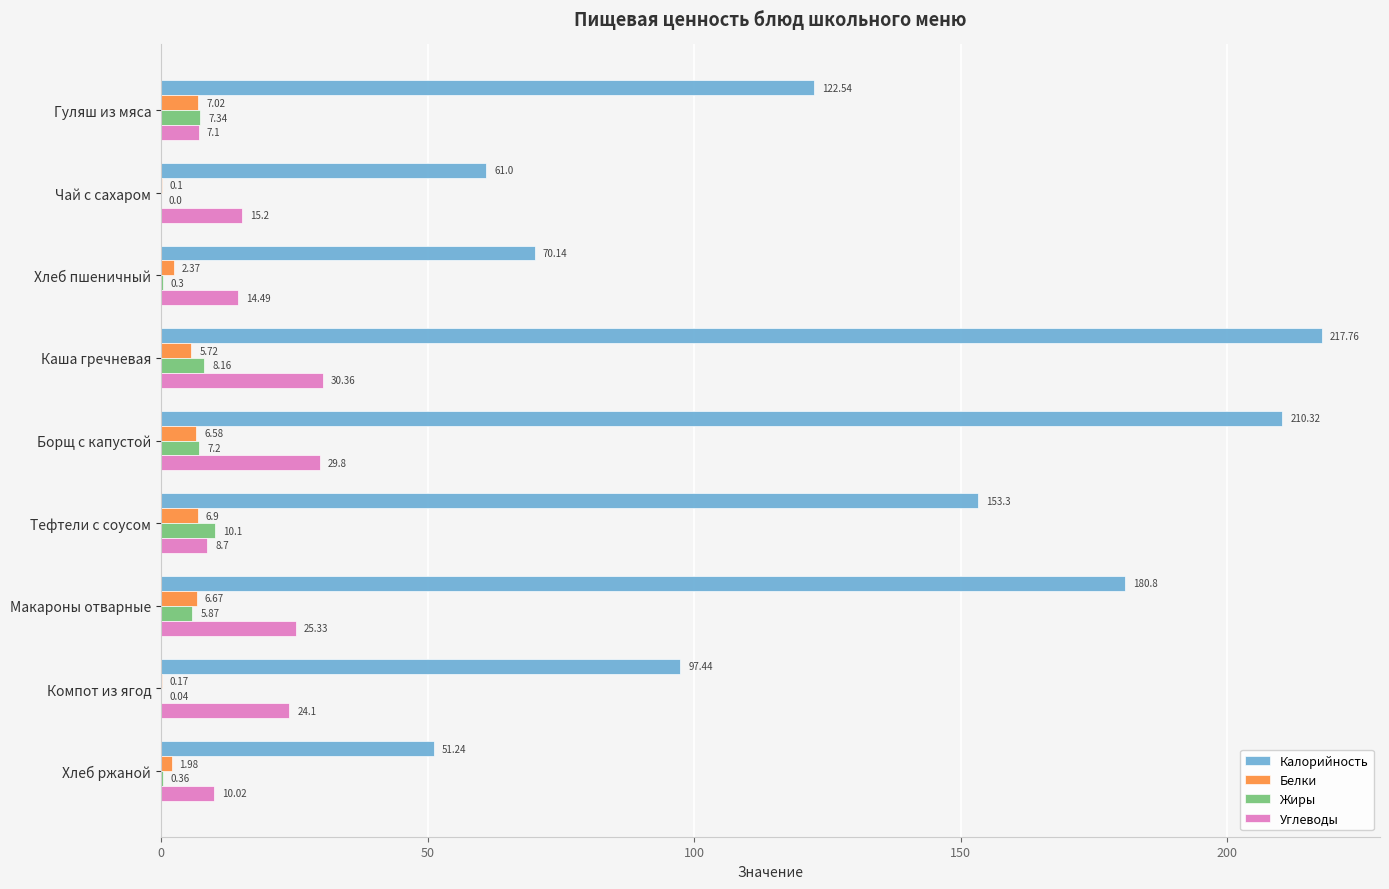

Count the number of data series in this chart.

4